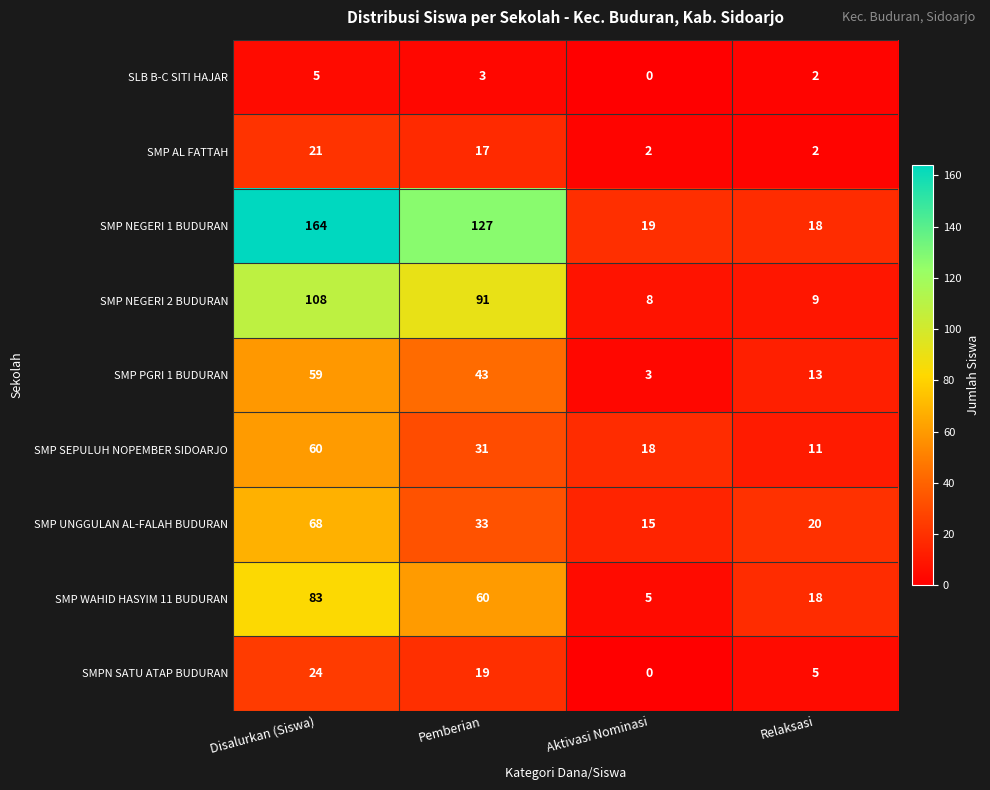

The value of SLB B-C SITI HAJAR at Pemberian is 2. True or false?

False